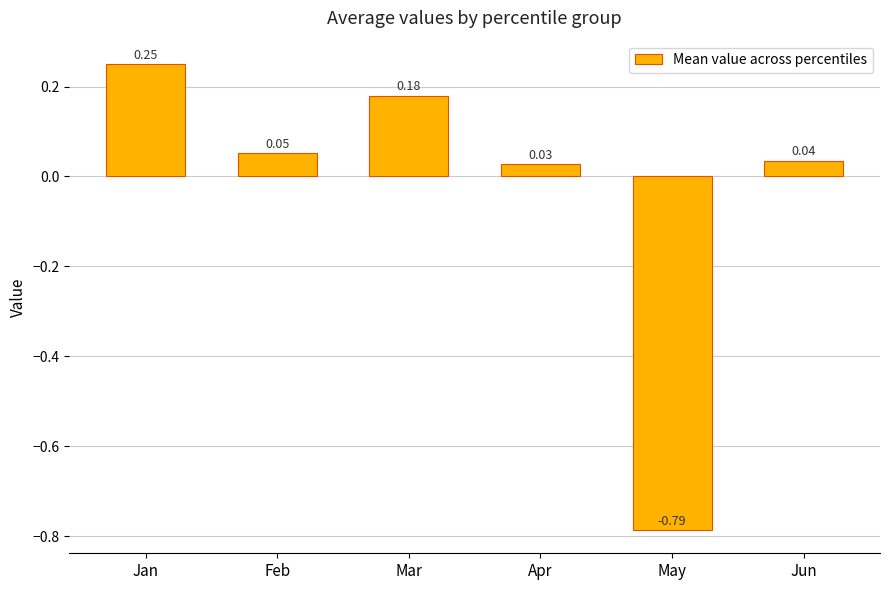

Are the bars horizontal?

No